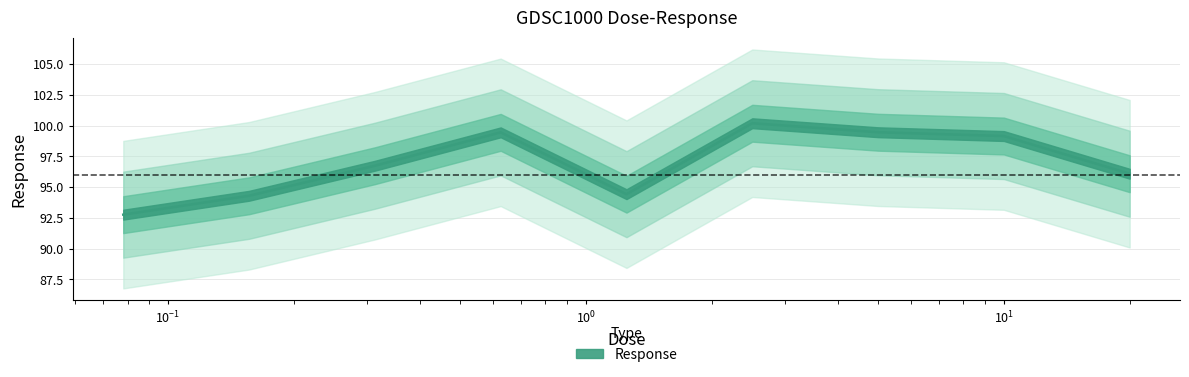

Is it true that the value at 1.25 is 143.8?

False